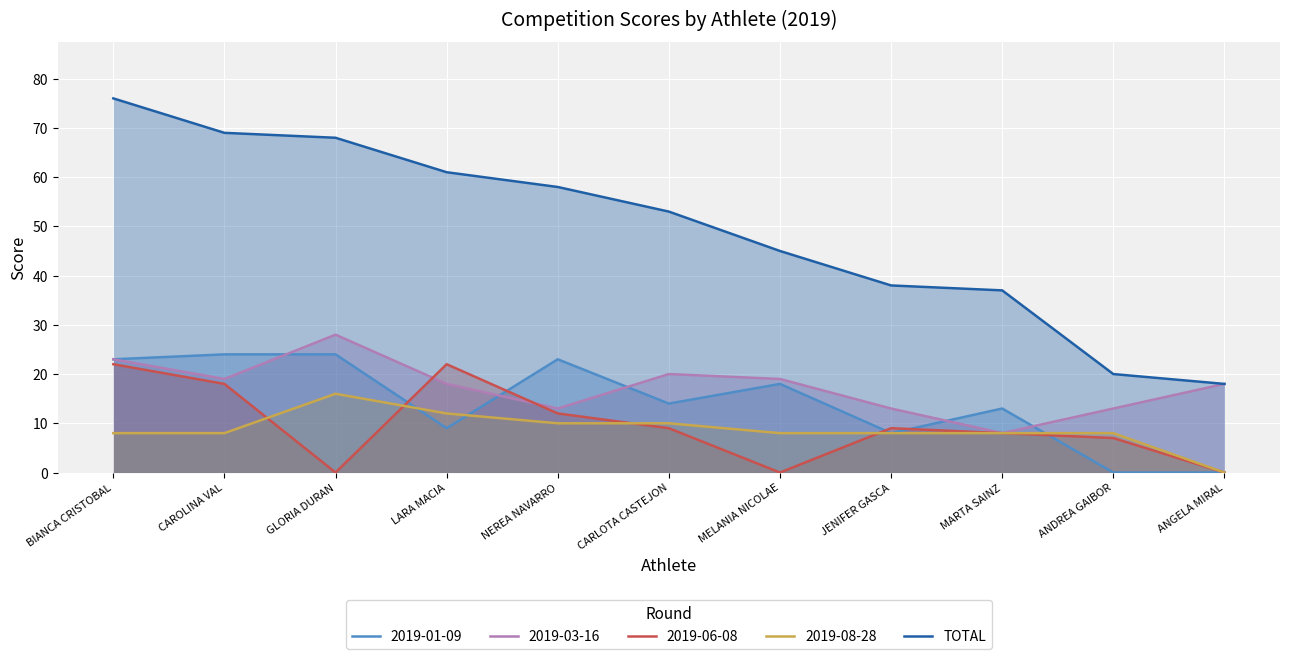

Rank the categories by value from lowest to highest.

ANGELA MIRAL, ANDREA GAIBOR, MARTA SAINZ, JENIFER GASCA, MELANIA NICOLAE, CARLOTA CASTEJON, NEREA NAVARRO, LARA MACIA, GLORIA DURAN, CAROLINA VAL, BIANCA CRISTOBAL